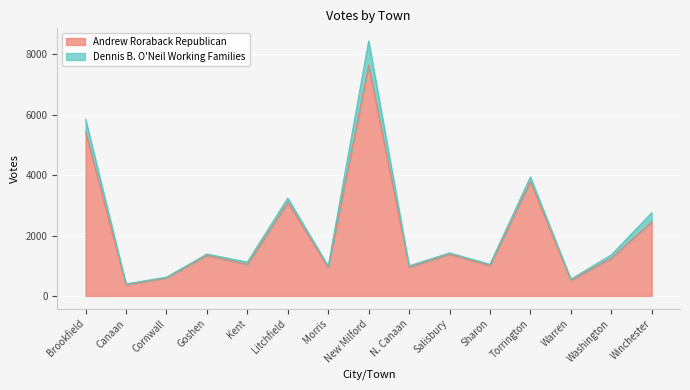

Reading left to right, what are all the values shown in this chart?

5429	371	598	1345	1042	3100	941	7639	953	1380	1007	3783	523	1251	2456